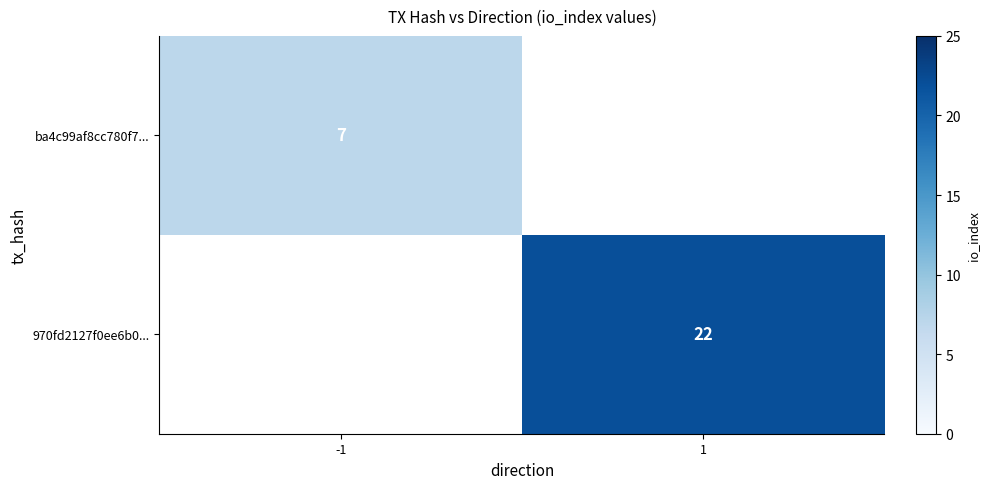

Rank the series at -1 from lowest to highest value.

ba4c99af8cc780f7..., 970fd2127f0ee6b0...